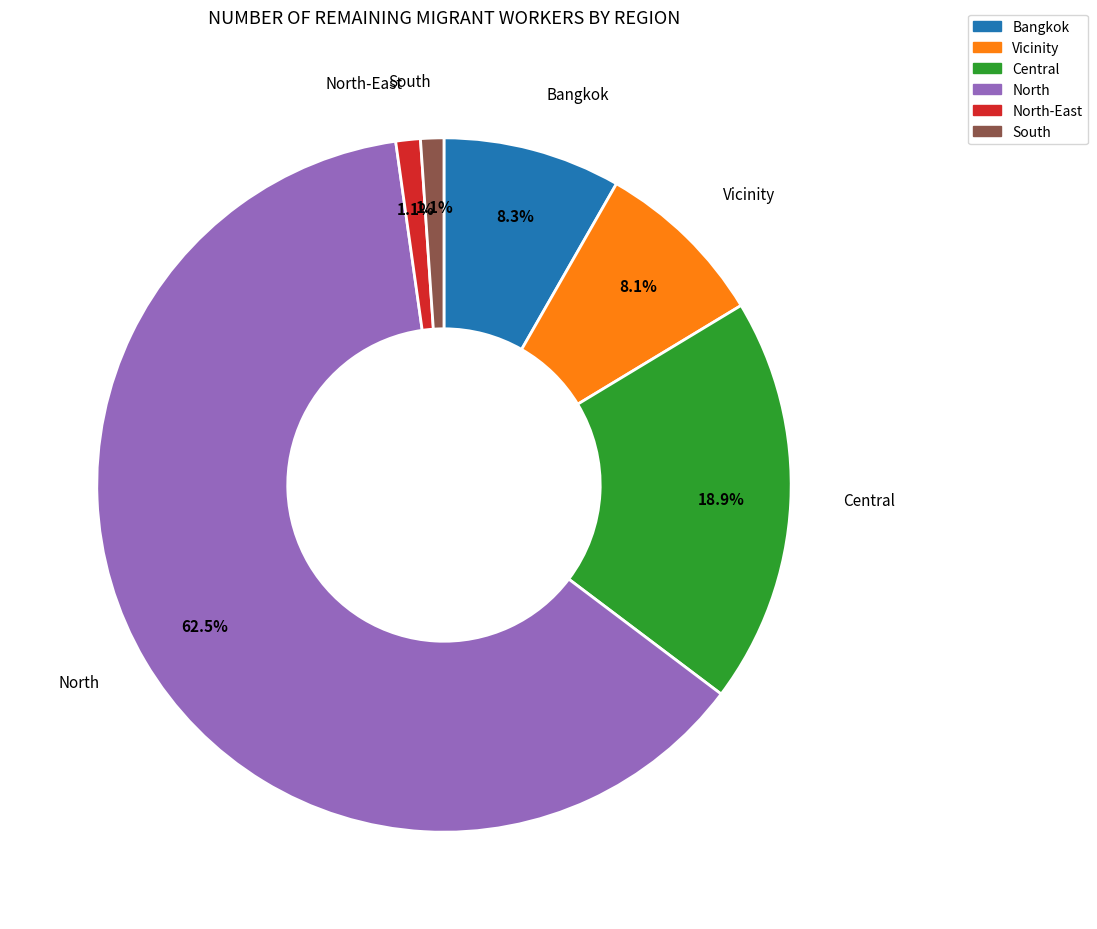

To the nearest percent, what is the average slice percentage?

17%